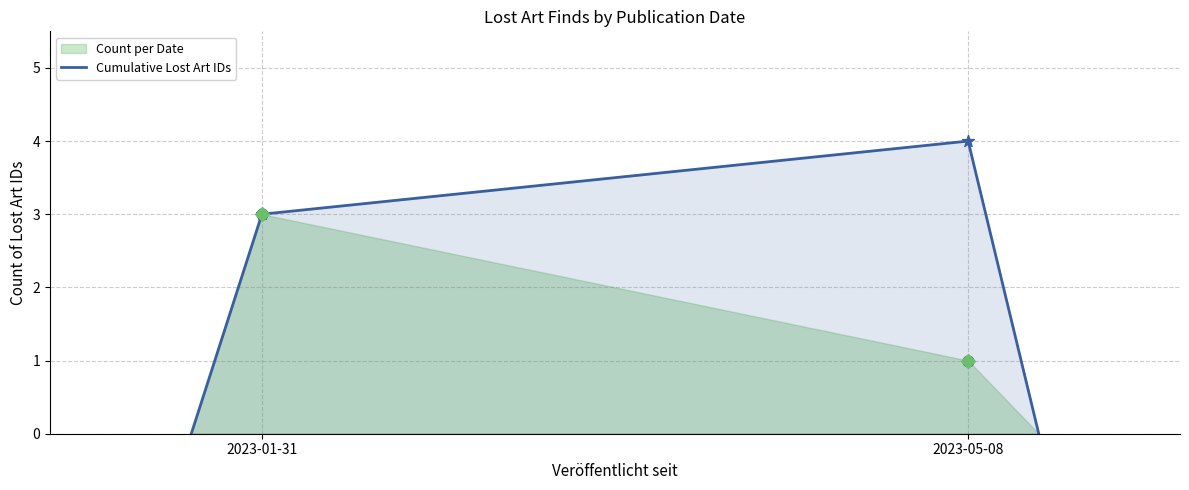

At which category does Cumulative Lost Art IDs reach its first local peak?

2023-05-08